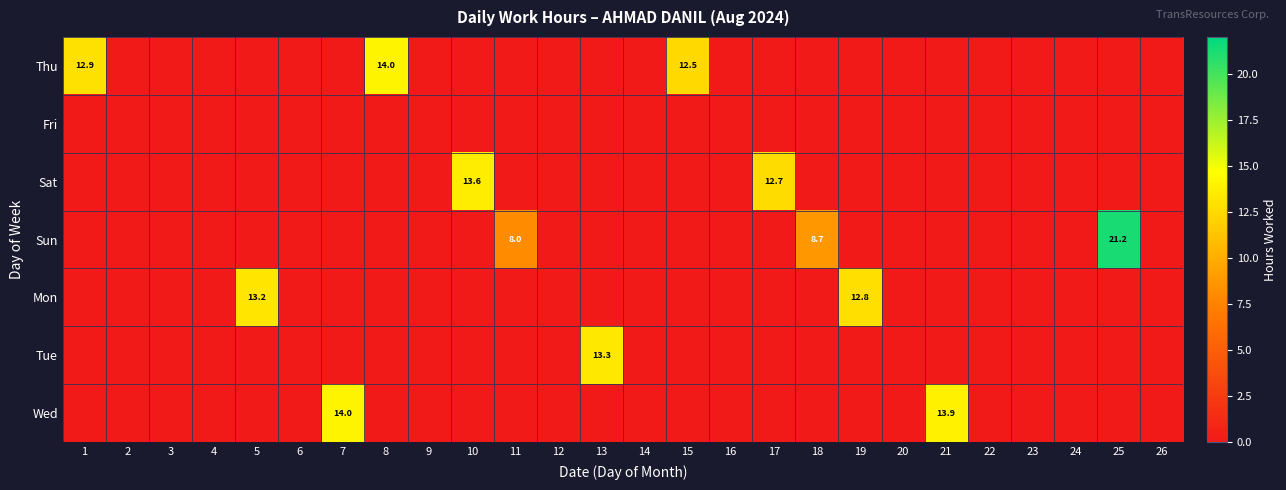

At 3, list the series in order from largest to smallest.

Thu, Fri, Sat, Sun, Mon, Tue, Wed